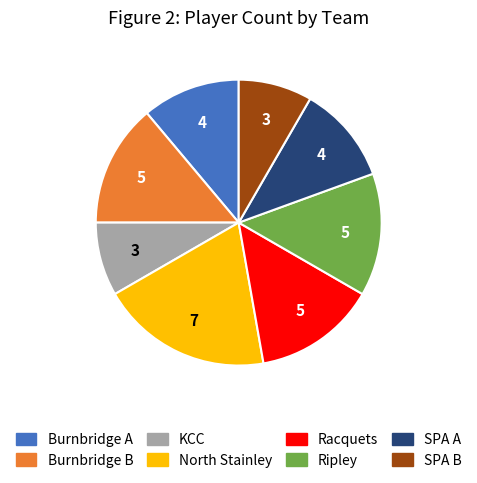

Approximately how many times larger is the value at Ripley compared to Racquets?

1.0